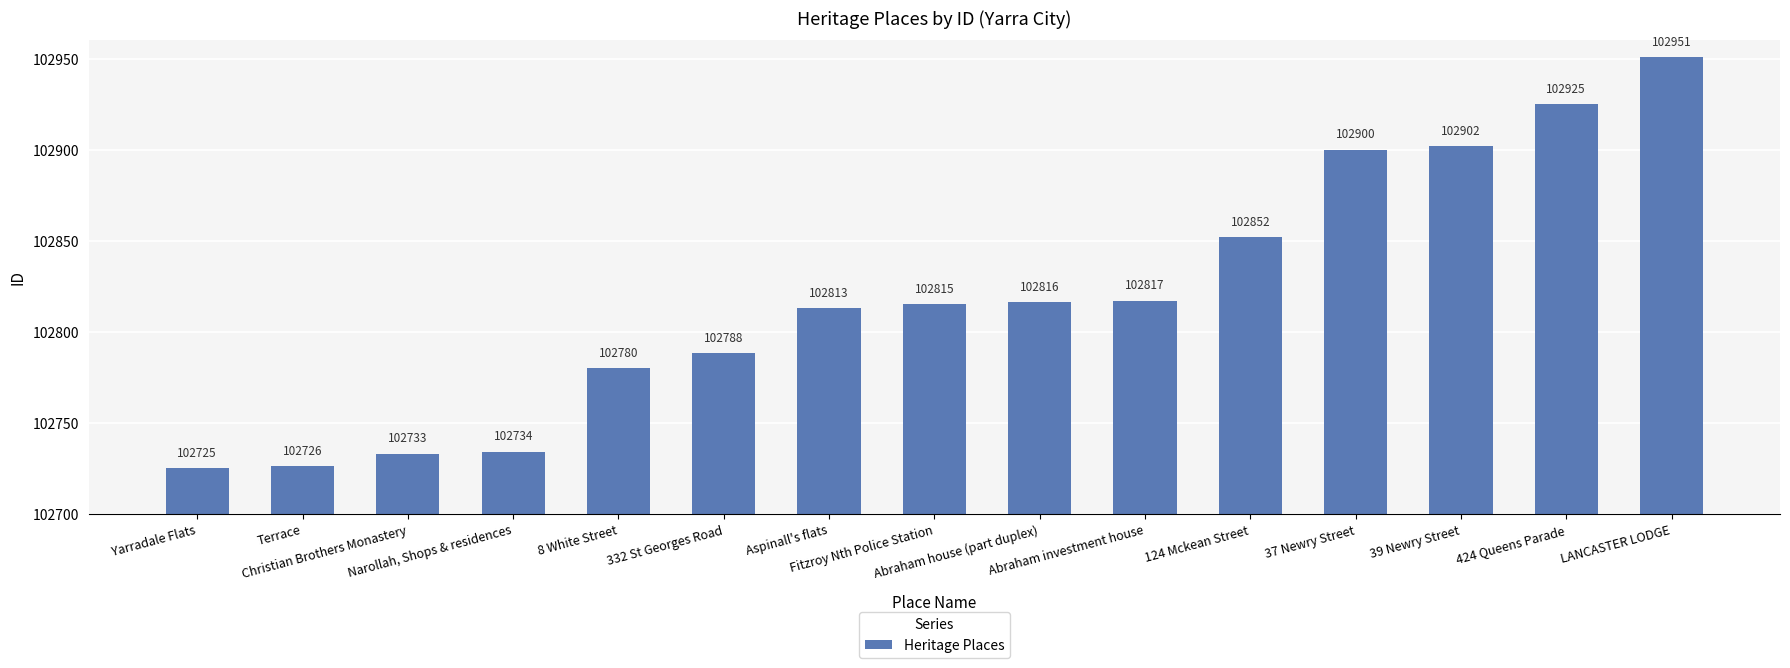

Does the chart contain stacked bars?

No